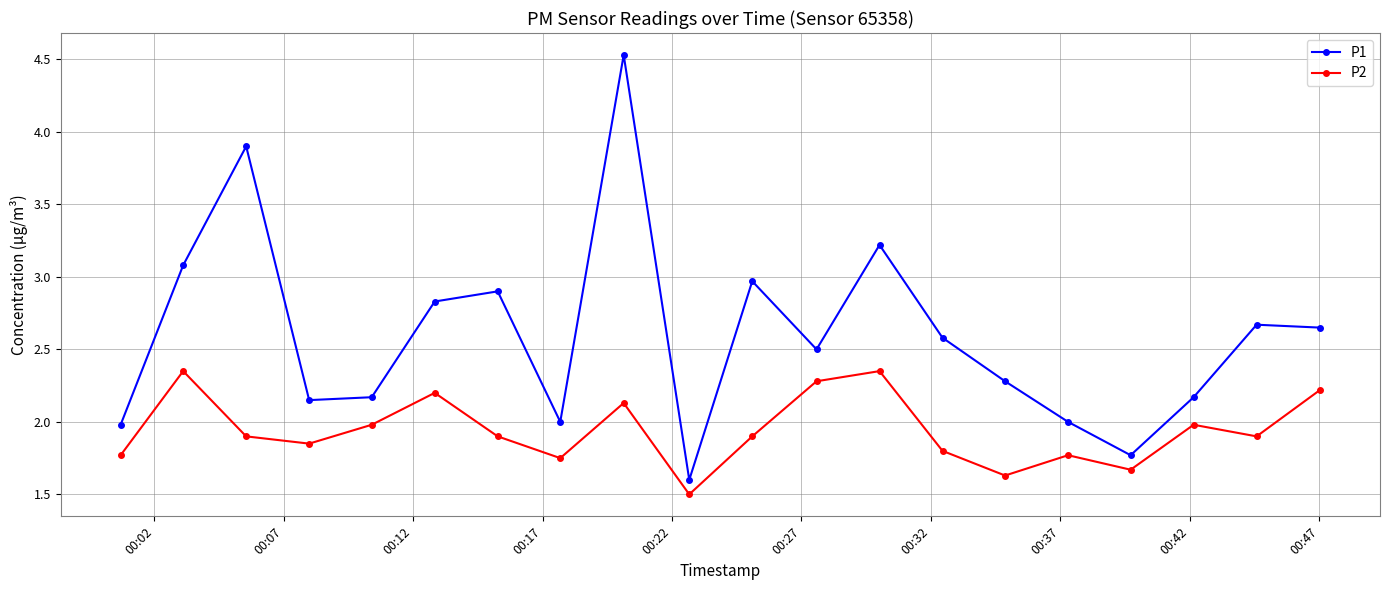

How many lines are shown in the chart?

2